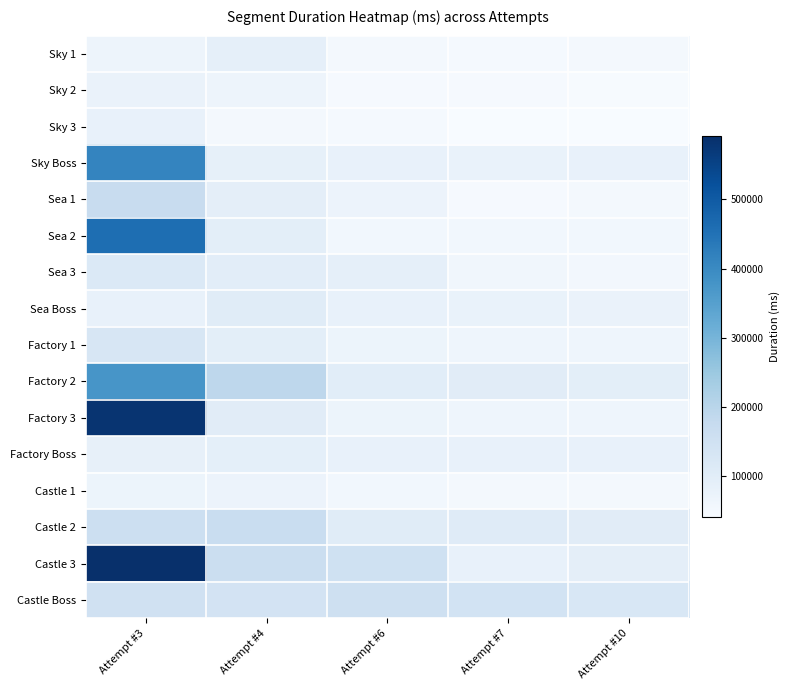

Reading left to right, list all the values displayed in this chart.

Sky 1: Attempt #3=67850	Attempt #4=88799	Attempt #6=51425	Attempt #7=48491	Attempt #10=49494
Sky 2: Attempt #3=75736	Attempt #4=66510	Attempt #6=45771	Attempt #7=45409	Attempt #10=44074
Sky 3: Attempt #3=80328	Attempt #4=51517	Attempt #6=47447	Attempt #7=40667	Attempt #10=40141
Sky Boss: Attempt #3=411909	Attempt #4=85389	Attempt #6=80270	Attempt #7=78636	Attempt #10=79271
Sea 1: Attempt #3=169959	Attempt #4=92645	Attempt #6=71123	Attempt #7=46417	Attempt #10=49292
Sea 2: Attempt #3=458295	Attempt #4=95169	Attempt #6=56450	Attempt #7=56879	Attempt #10=56247
Sea 3: Attempt #3=115833	Attempt #4=96934	Attempt #6=89224	Attempt #7=59132	Attempt #10=53239
Sea Boss: Attempt #3=81074	Attempt #4=104390	Attempt #6=80626	Attempt #7=76938	Attempt #10=75591
Factory 1: Attempt #3=126326	Attempt #4=96075	Attempt #6=68488	Attempt #7=64887	Attempt #10=64367
Factory 2: Attempt #3=375882	Attempt #4=192636	Attempt #6=100152	Attempt #7=101526	Attempt #10=95408
Factory 3: Attempt #3=581412	Attempt #4=102299	Attempt #6=69783	Attempt #7=65256	Attempt #10=65931
Factory Boss: Attempt #3=84464	Attempt #4=91599	Attempt #6=82490	Attempt #7=79620	Attempt #10=79220
Castle 1: Attempt #3=69848	Attempt #4=71650	Attempt #6=56221	Attempt #7=49833	Attempt #10=50355
Castle 2: Attempt #3=159212	Attempt #4=168244	Attempt #6=103007	Attempt #7=106843	Attempt #10=101221
Castle 3: Attempt #3=591289	Attempt #4=162409	Attempt #6=151956	Attempt #7=81358	Attempt #10=93789
Castle Boss: Attempt #3=149366	Attempt #4=140185	Attempt #6=155785	Attempt #7=141364	Attempt #10=125064